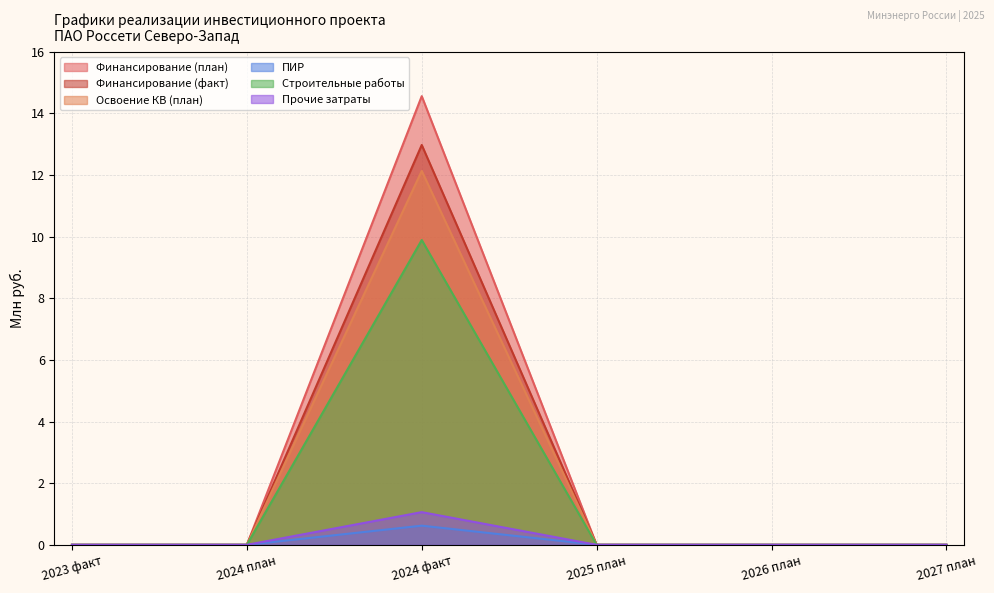

What position from the right is 2024 план?

5